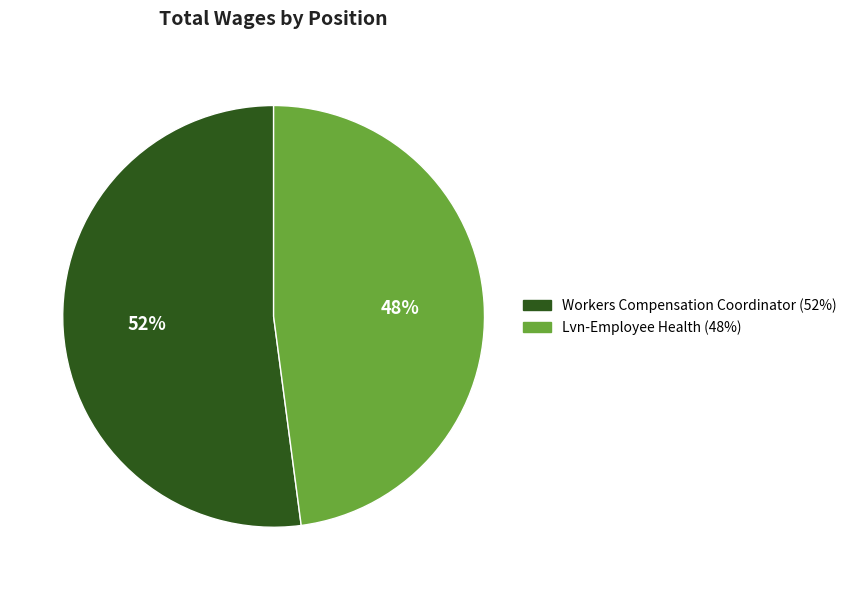

To the nearest percent, what is the difference between the largest and smallest slice percentages?

4%